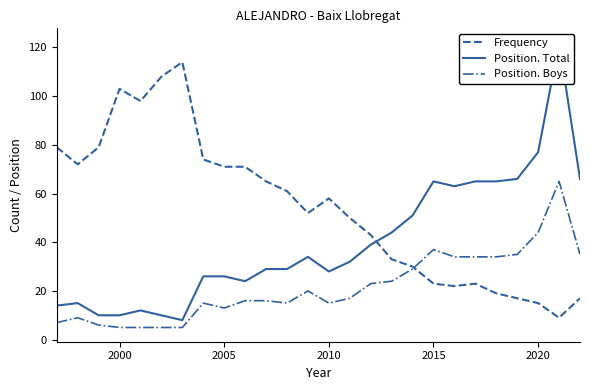

What is the maximum value for Frequency?

114